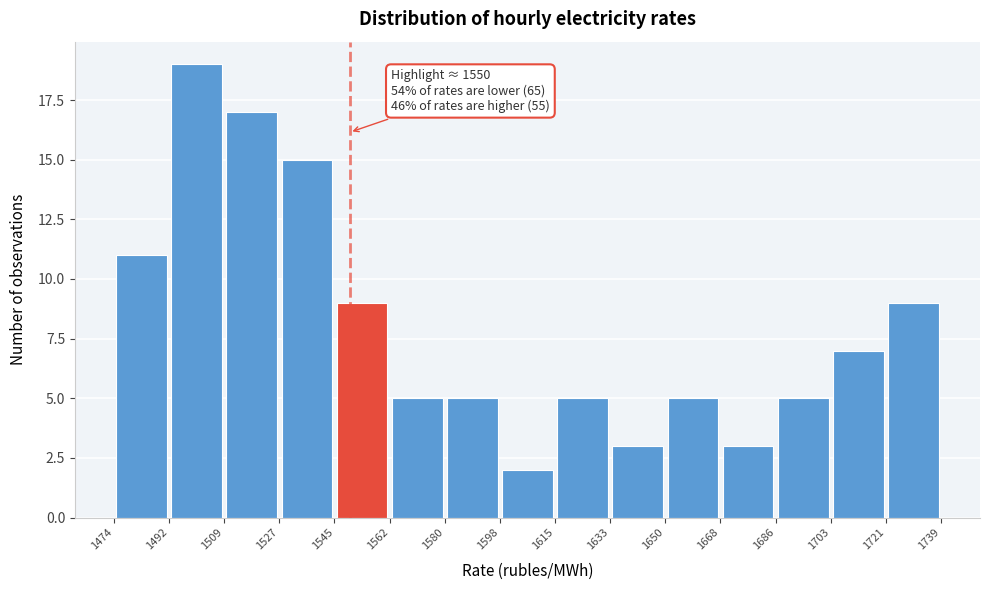

Over which range of the x-axis is the bar tallest?

1492 to 1509